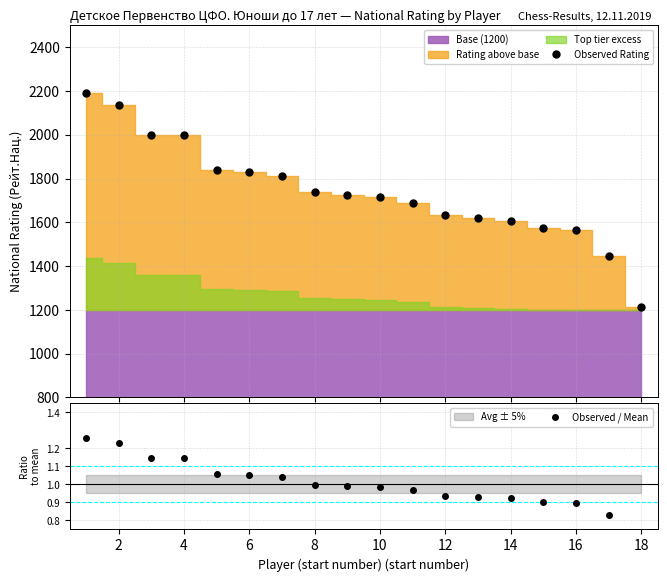

What is the value of the Observed / Mean point at the 8th from the left?

1.0